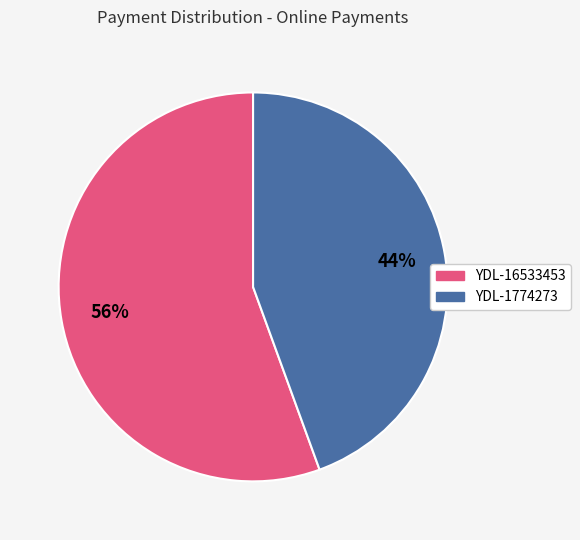

Combined, do YDL-1774273 and YDL-16533453 account for over 50%?

Yes